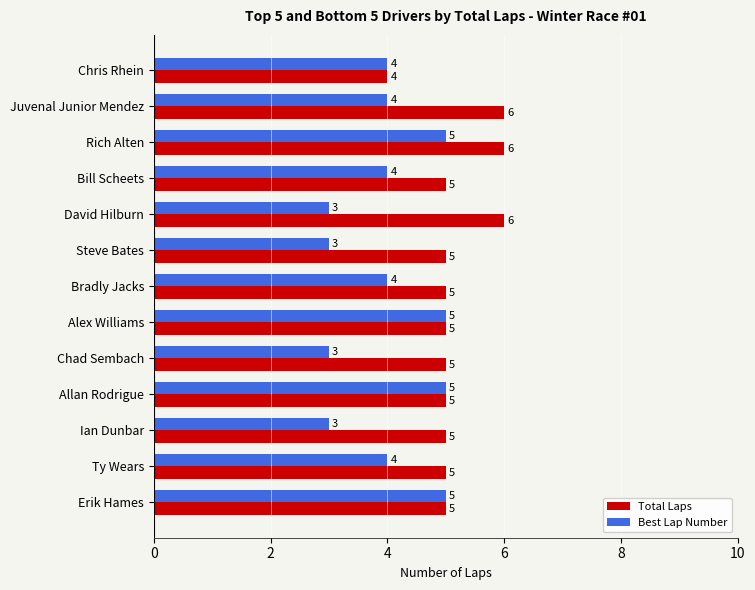

Rank the series by their maximum value, from highest to lowest.

Total Laps, Best Lap Number